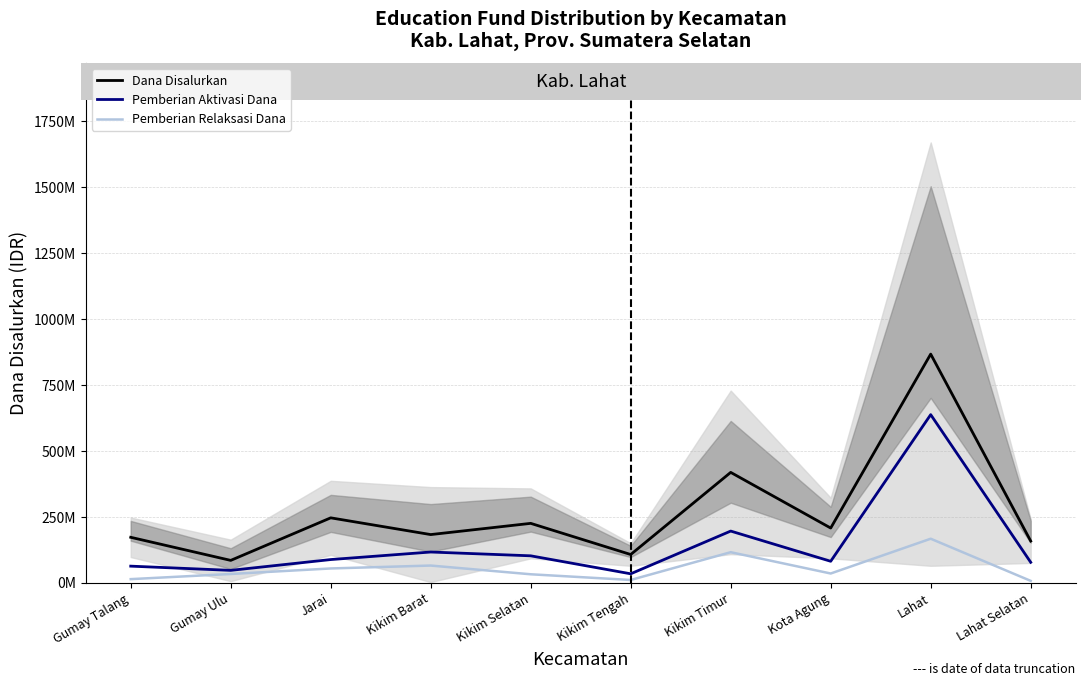

True or false: Dana Disalurkan has a value of 33626306 at Lahat Selatan.

False